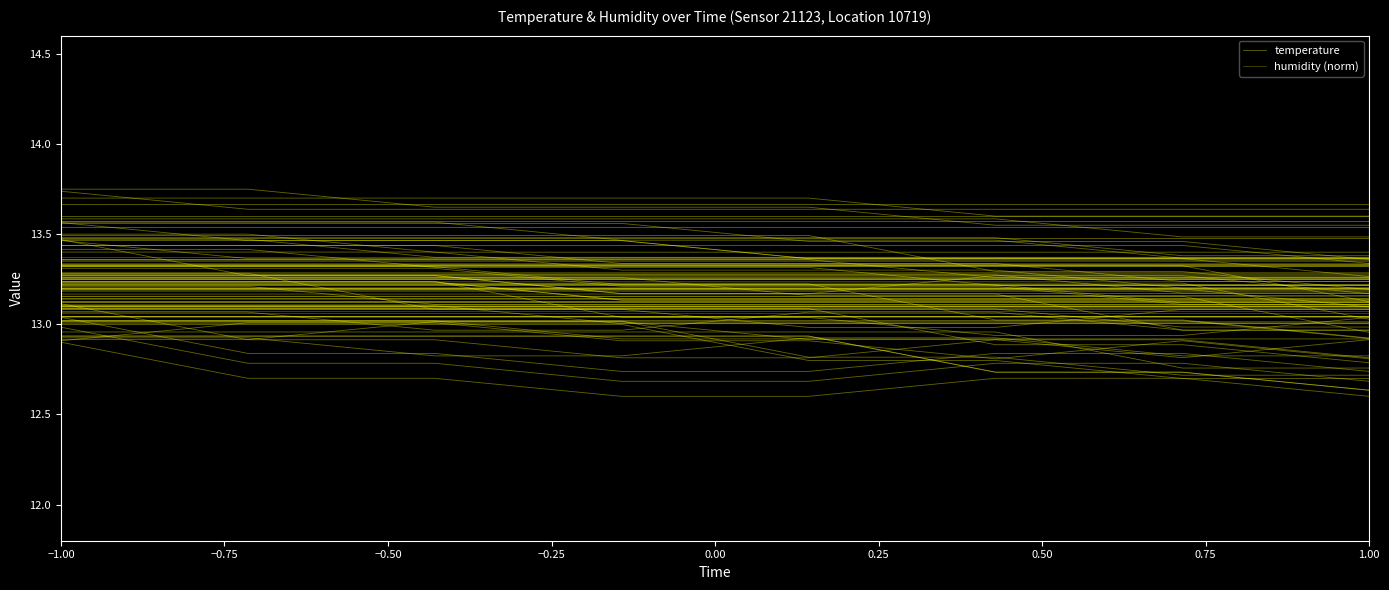

The temperature series shows 12.9 at 0.00. True or false?

True